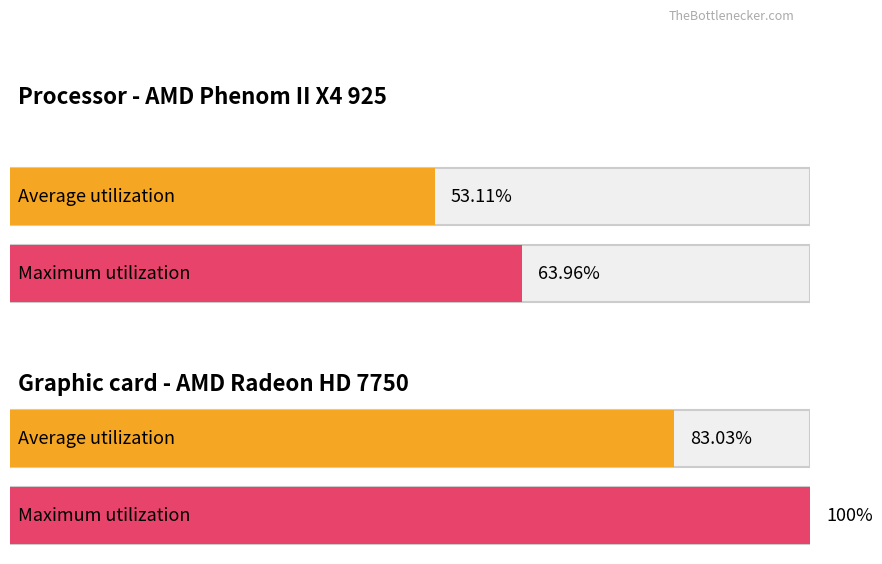

What is the average value of the Maximum utilization series?

82.0